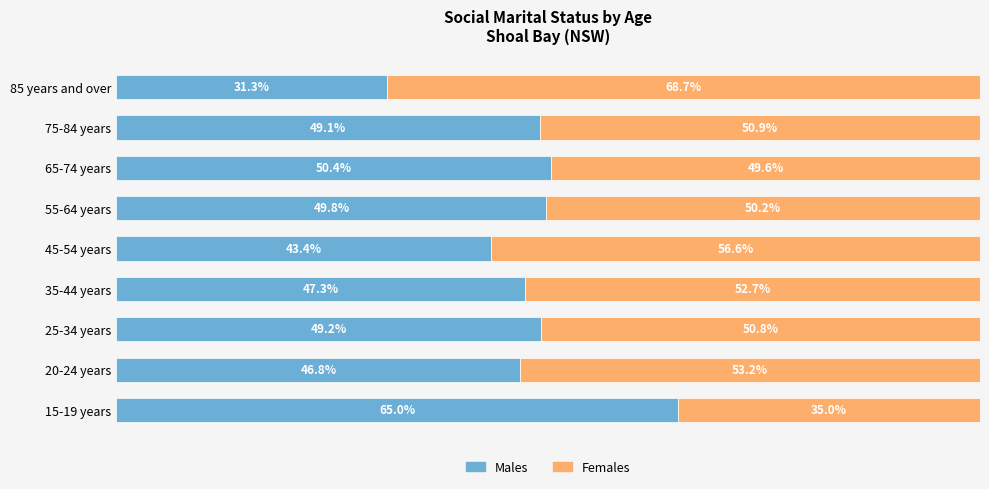

Where is Males nearest to the value 48?

35-44 years